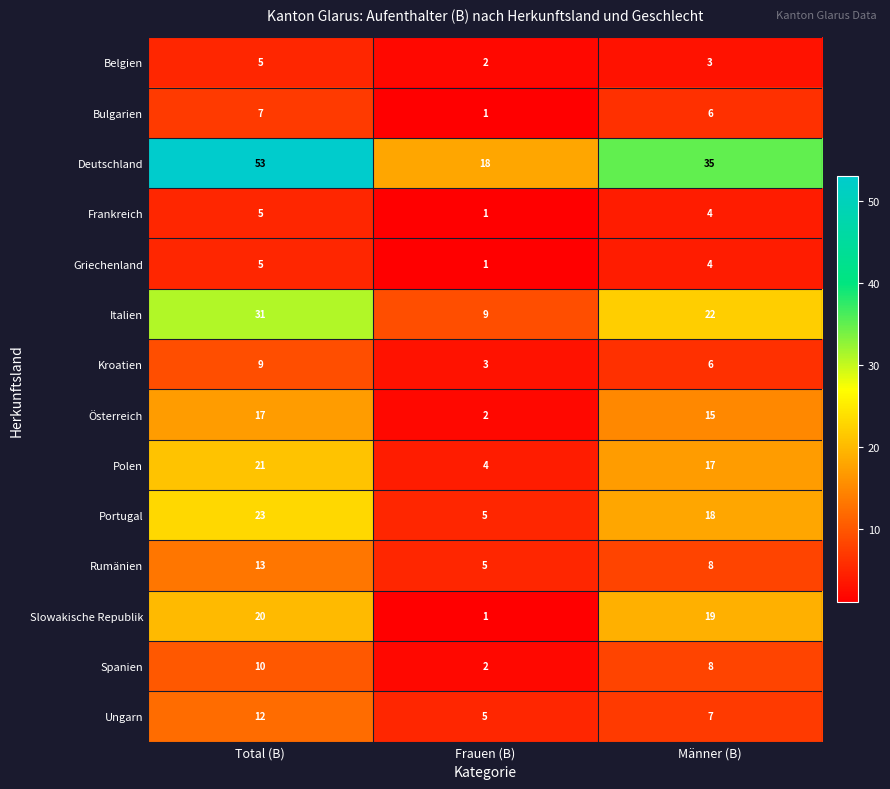

What is the spread (max minus min) of values at Total (B)?

48